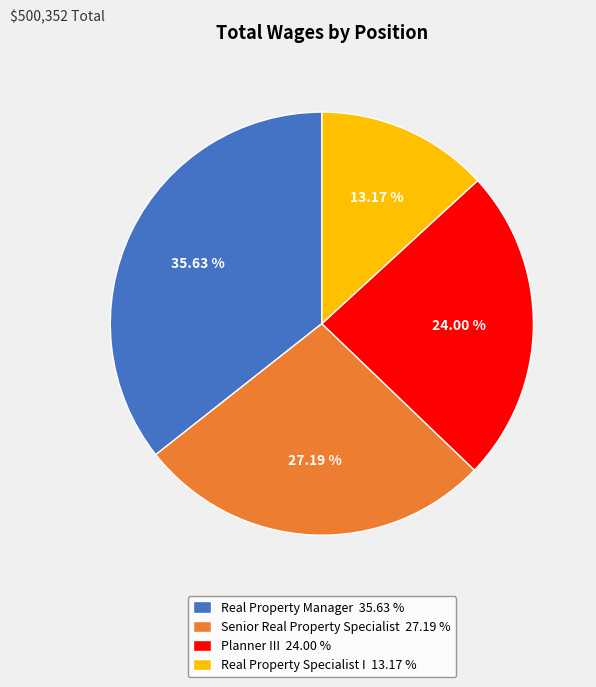

What percentage is the Senior Real Property Specialist slice, to the nearest percent?

27%